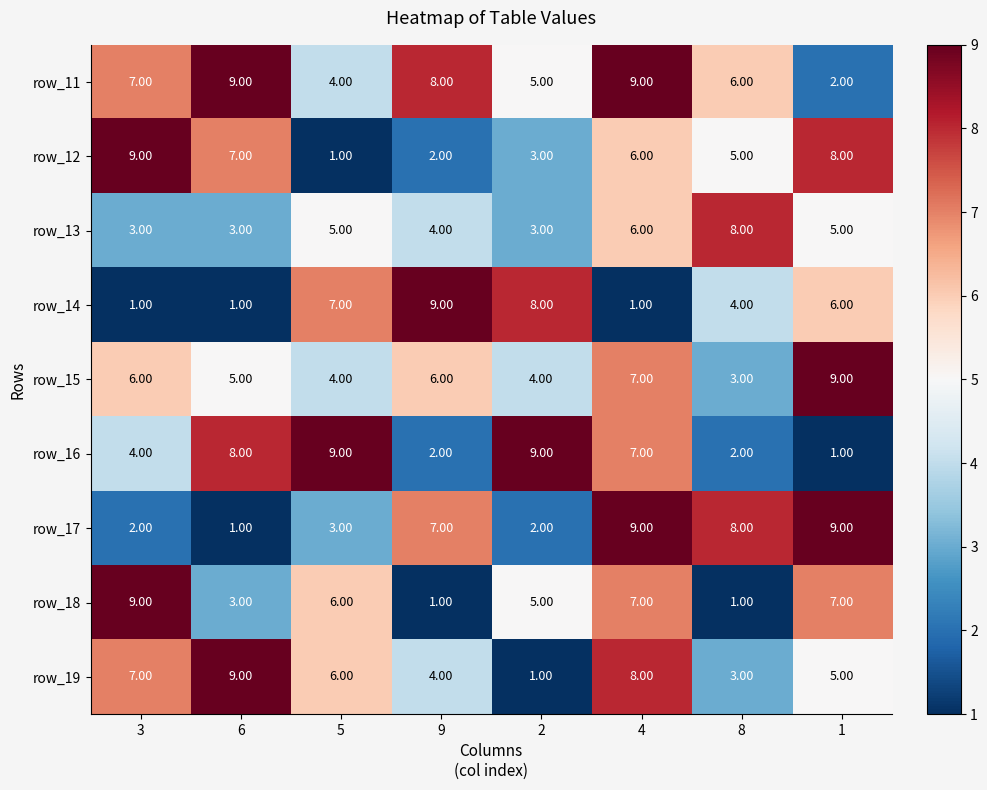

What is the sum of the row_17 values at 1 and 5?

12